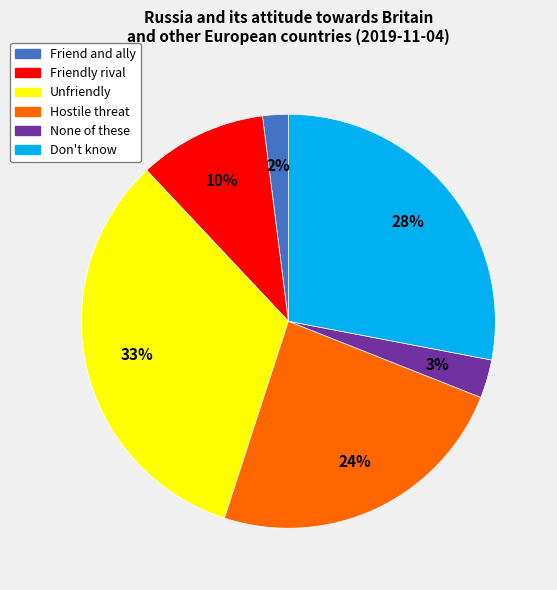

Count the number of slices in the pie.

6